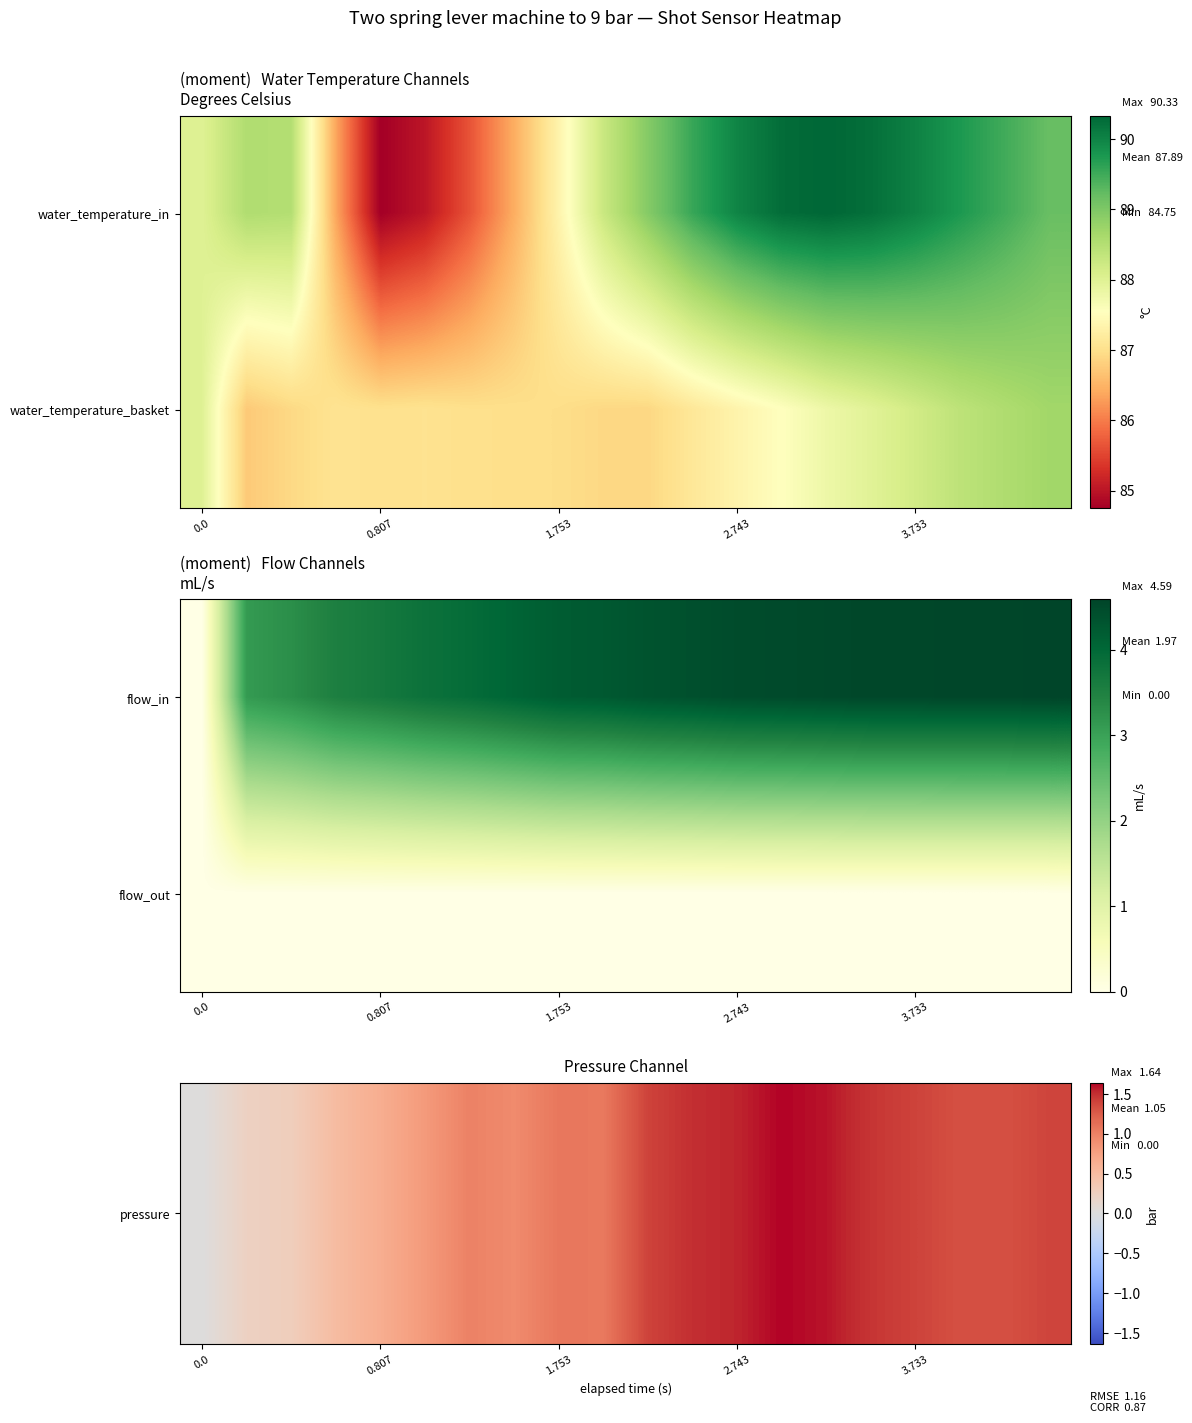

What is the highest value of the pressure series?

1.6